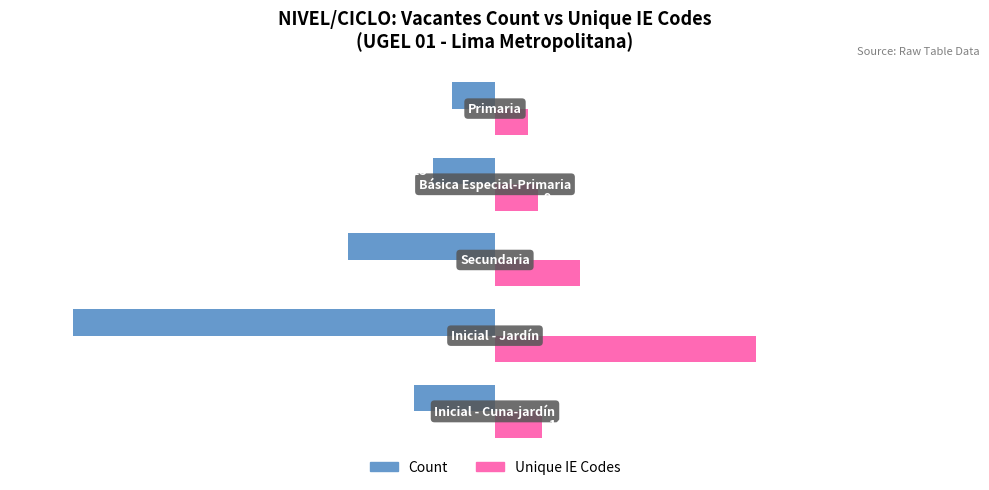

What is the value of the Unique IE Codes bar at the 5th from the left?

7.9